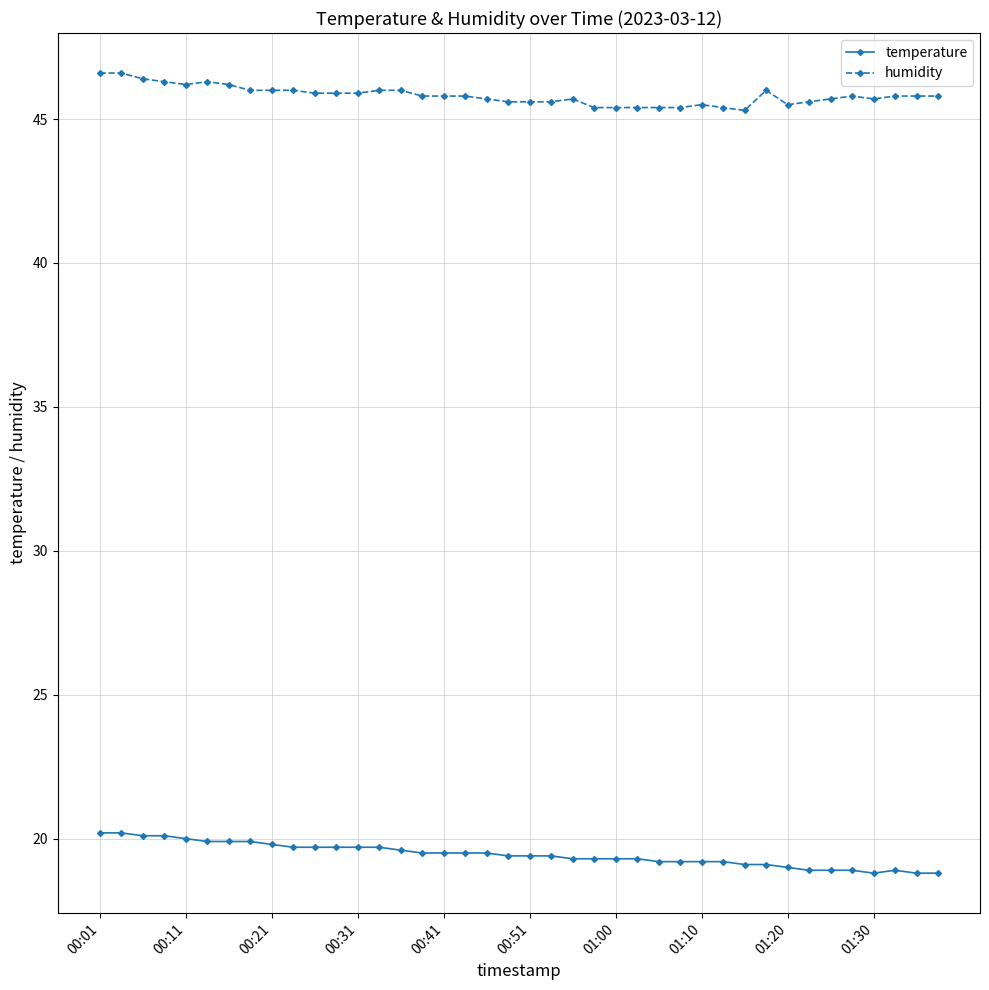

What is the value of the temperature point at the 14th from the left?

19.7